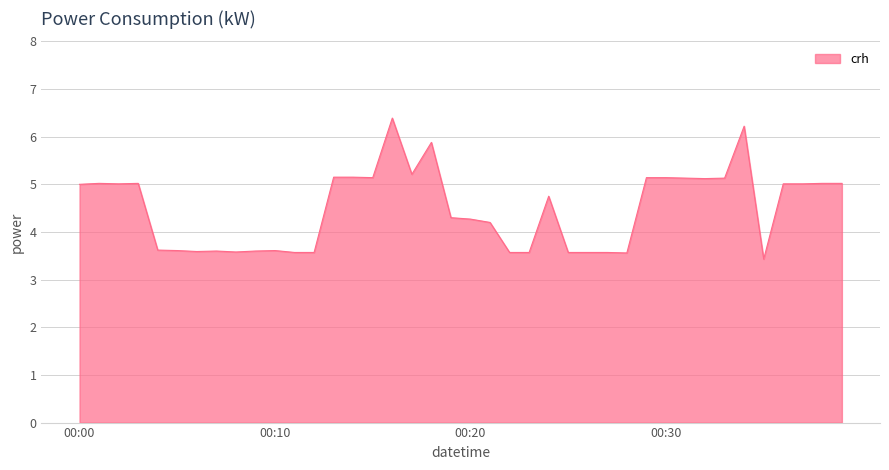

Does the chart have visible grid lines?

Yes